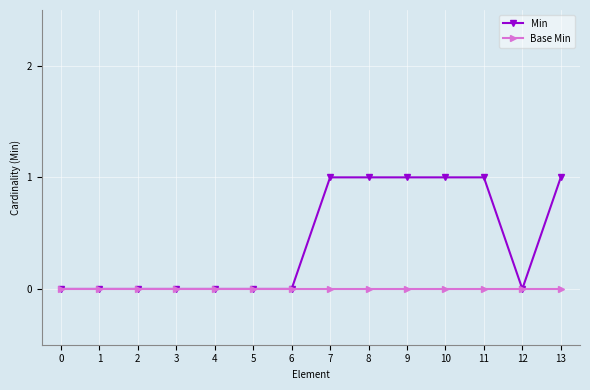

Between 5 and 9, which series saw the biggest shift?

Min